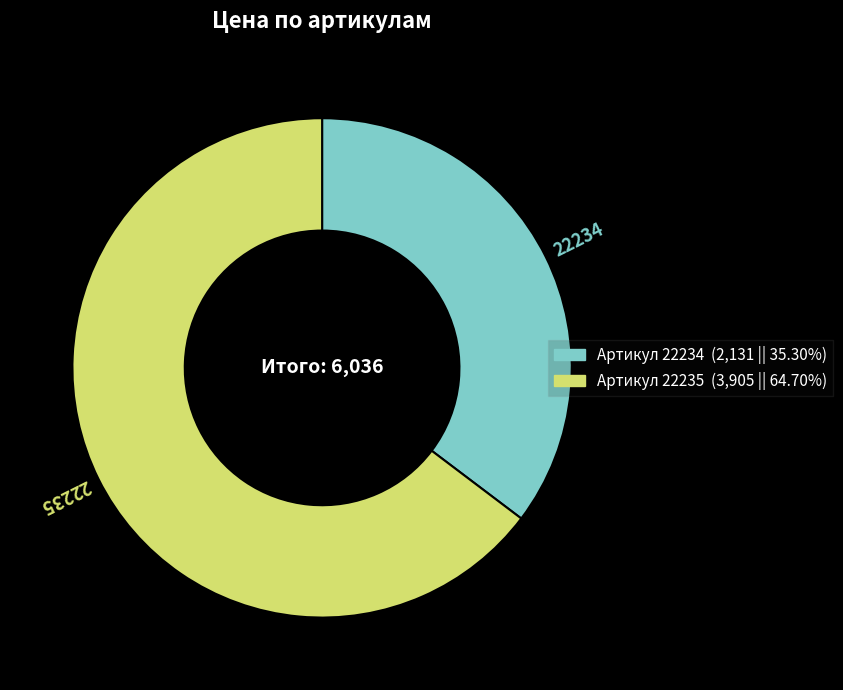

Is there a majority slice in this chart?

Yes